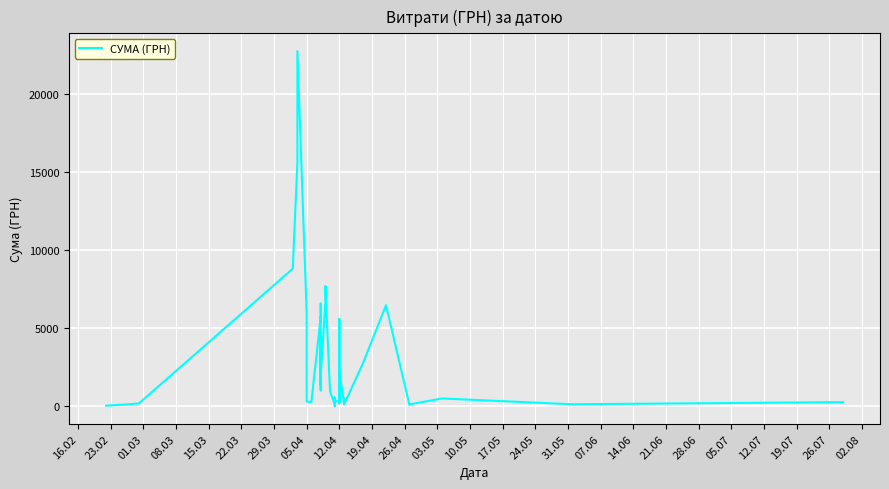

The value at 02.08 is 208.0. True or false?

False